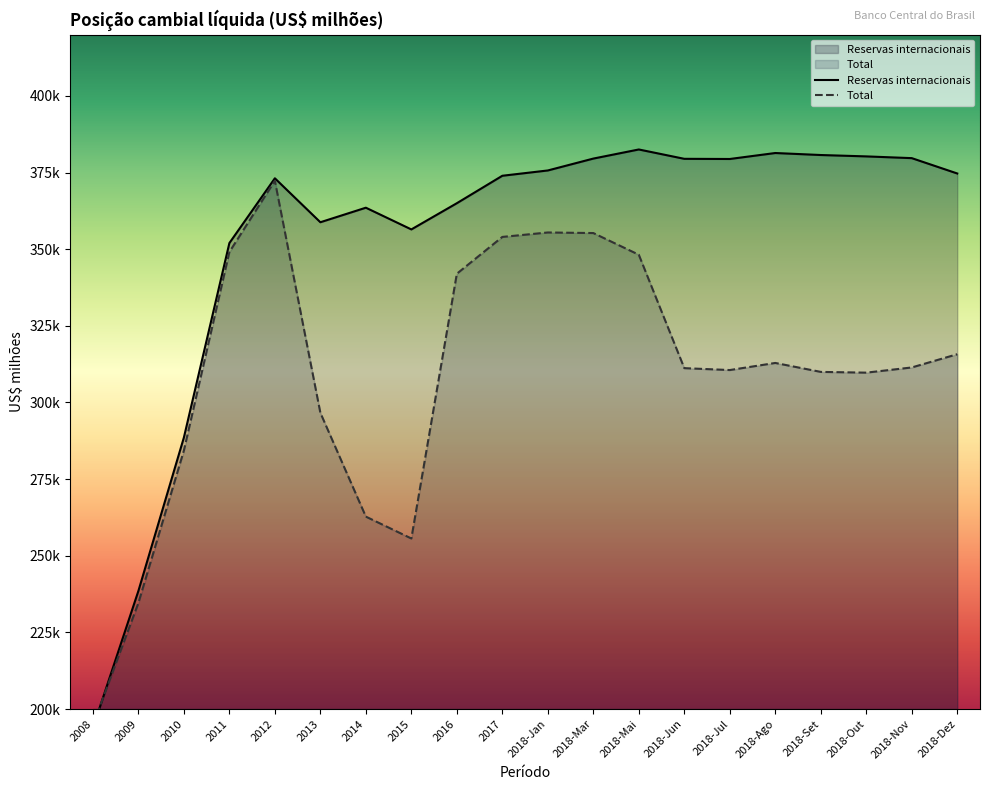

What is the lowest value of the Total series?

194727.4